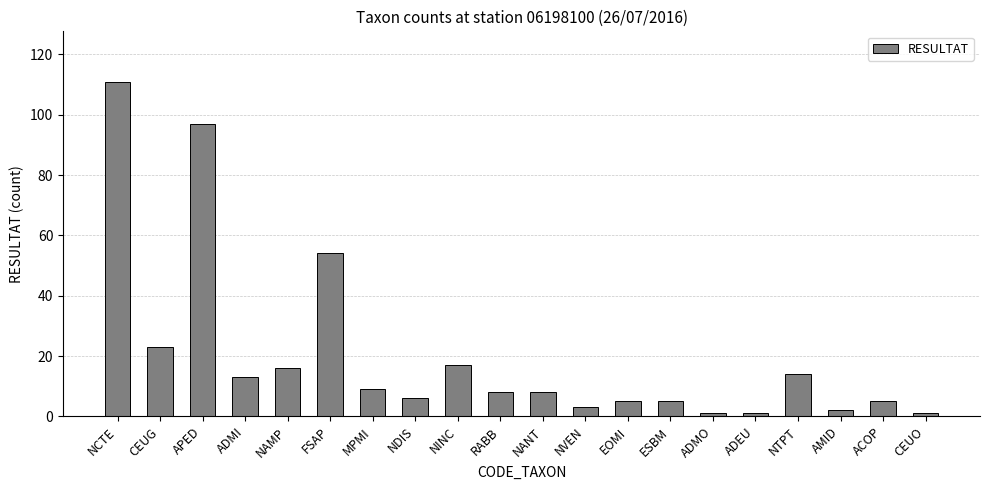

What is the difference between the second highest and minimum values?

96